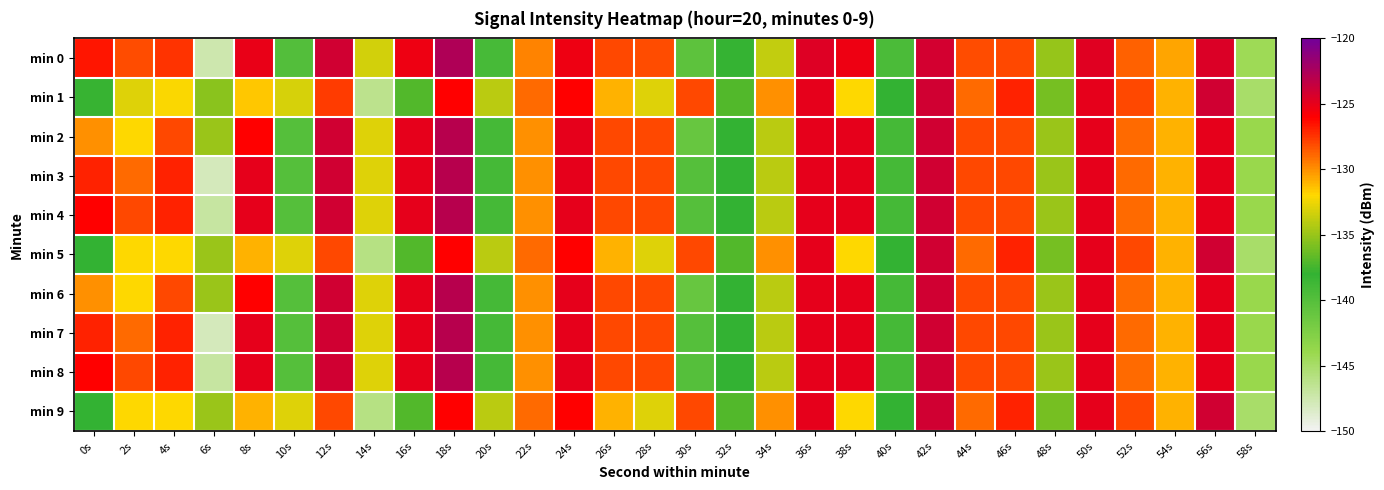

What is the smallest value displayed?

-148.0